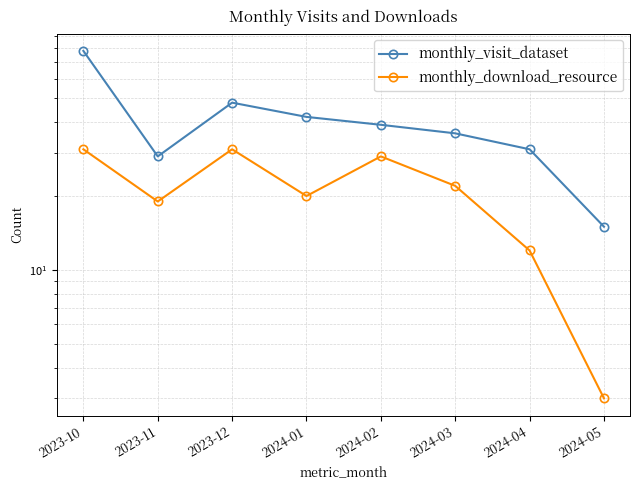

What is the greatest value displayed?

78